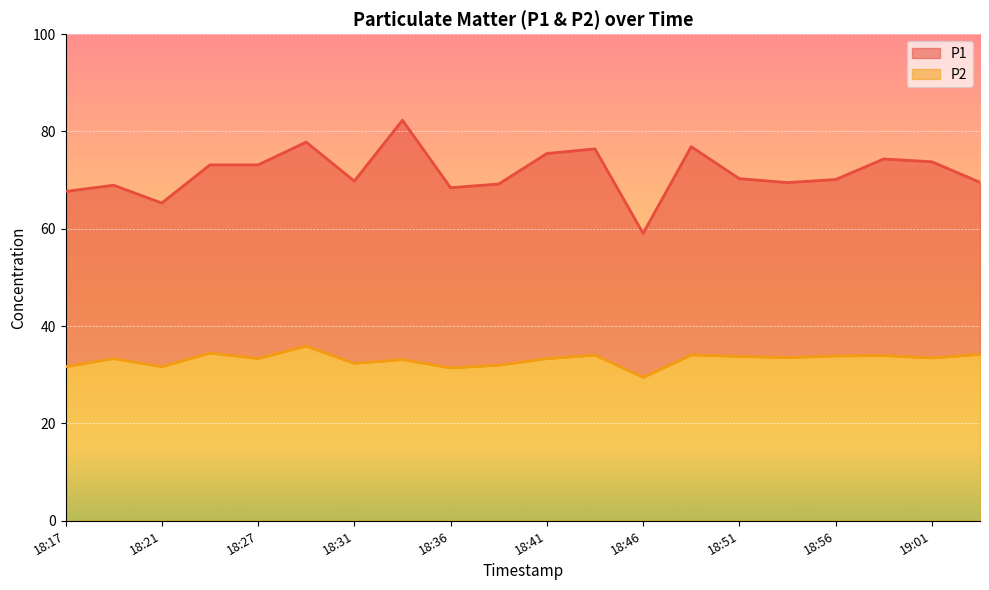

The P1 series shows 73.1 at 18:27. True or false?

True